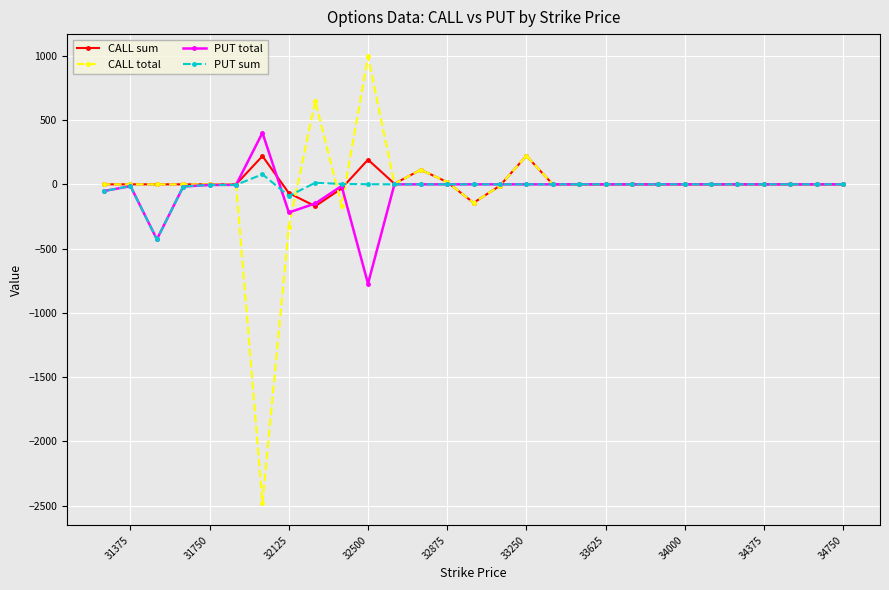

How many values in the PUT sum series are below 0?

7